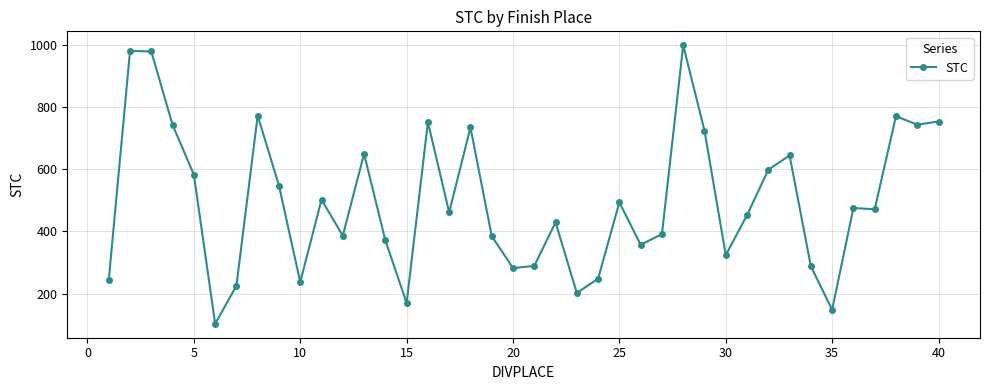

What is the greatest value displayed?

998